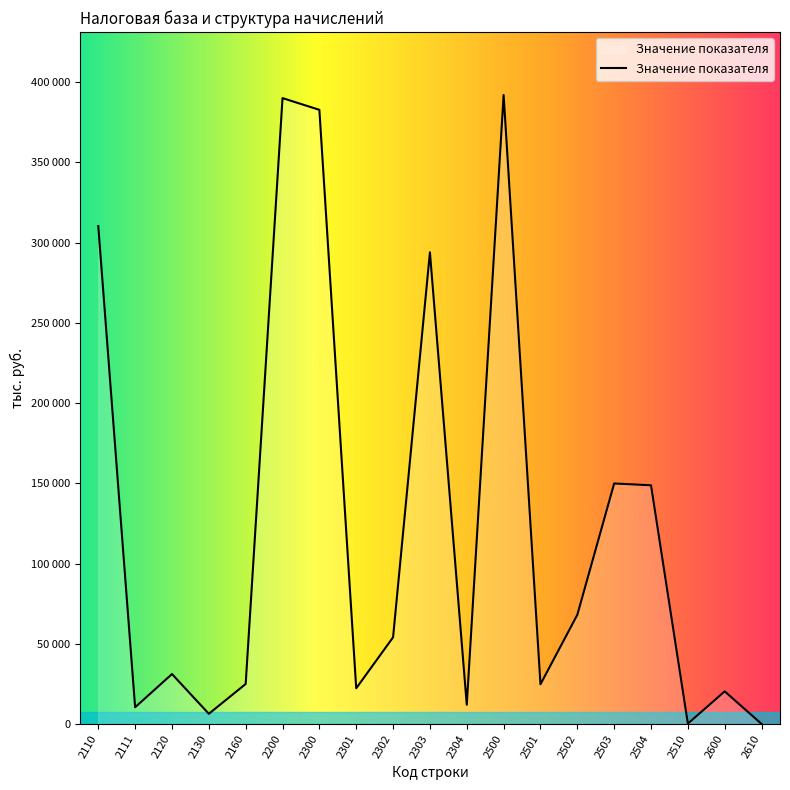

What value does the data have at 2301, to the nearest 50?

22450